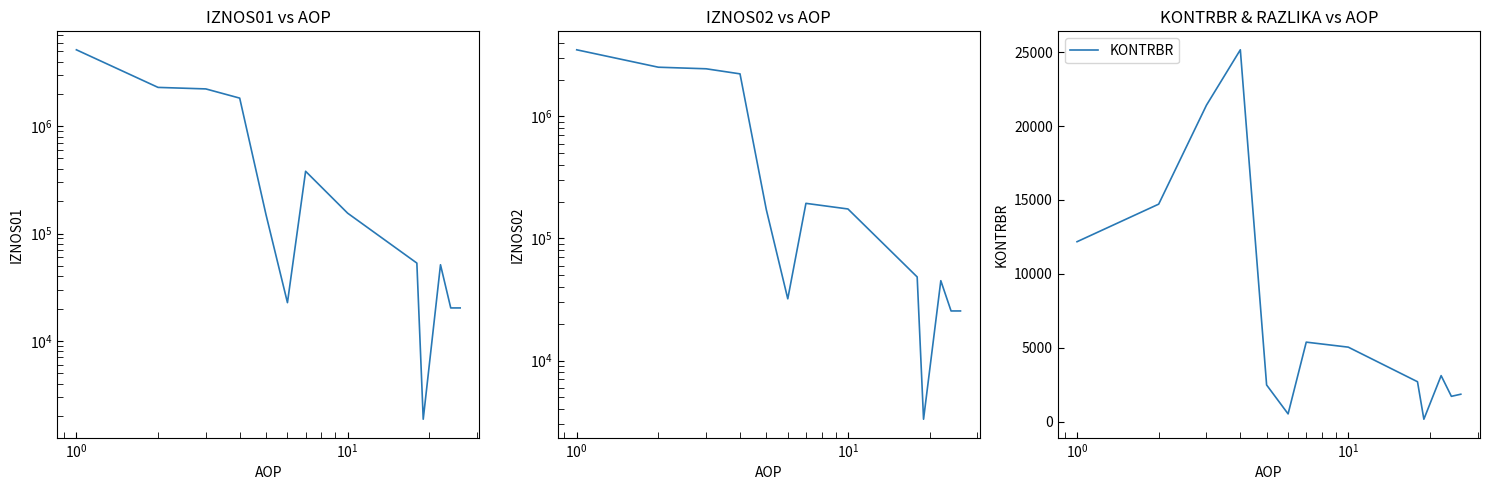

Count the number of data series in this chart.

3